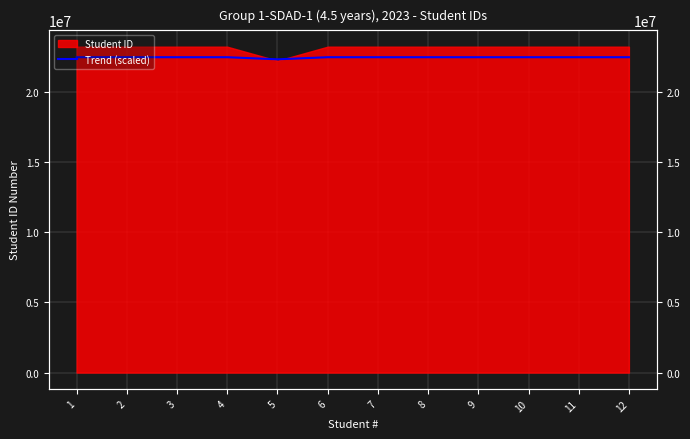

Where is the first local maximum?

2